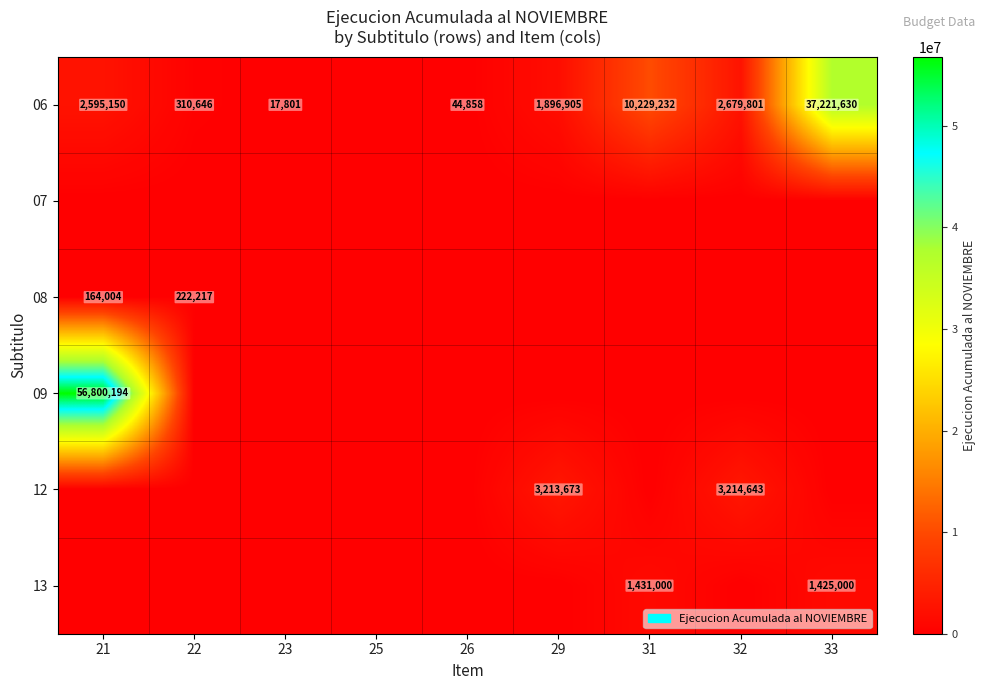

Is the value of 13 at 31 greater than the value of 06 at 32?

No